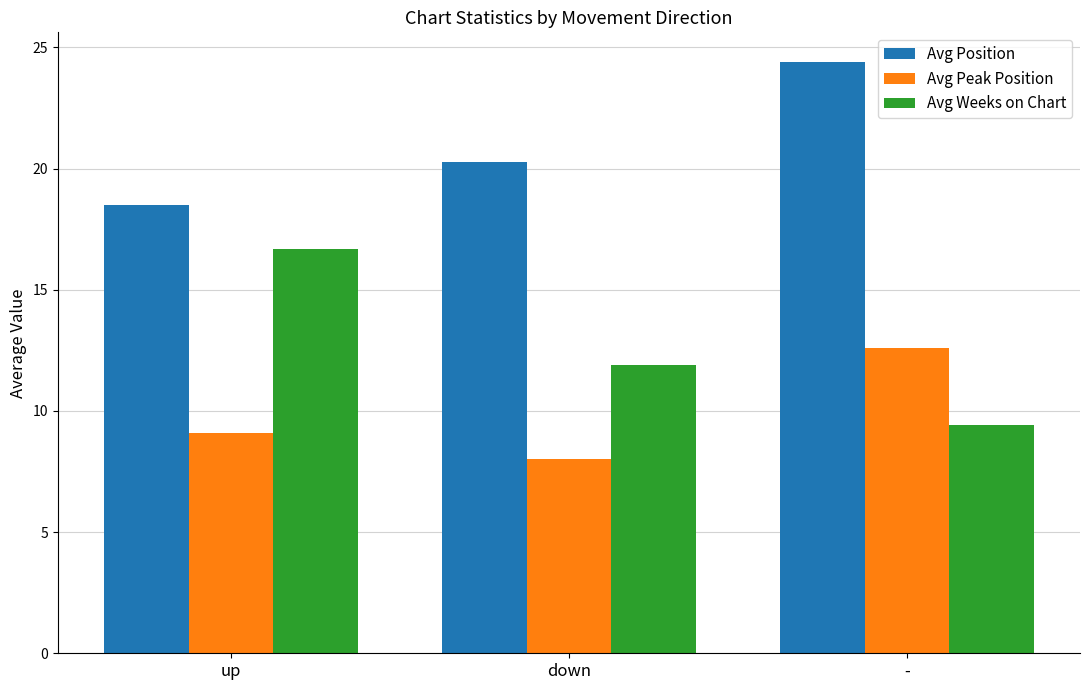

What is the label of the 3rd bar from the right?

up